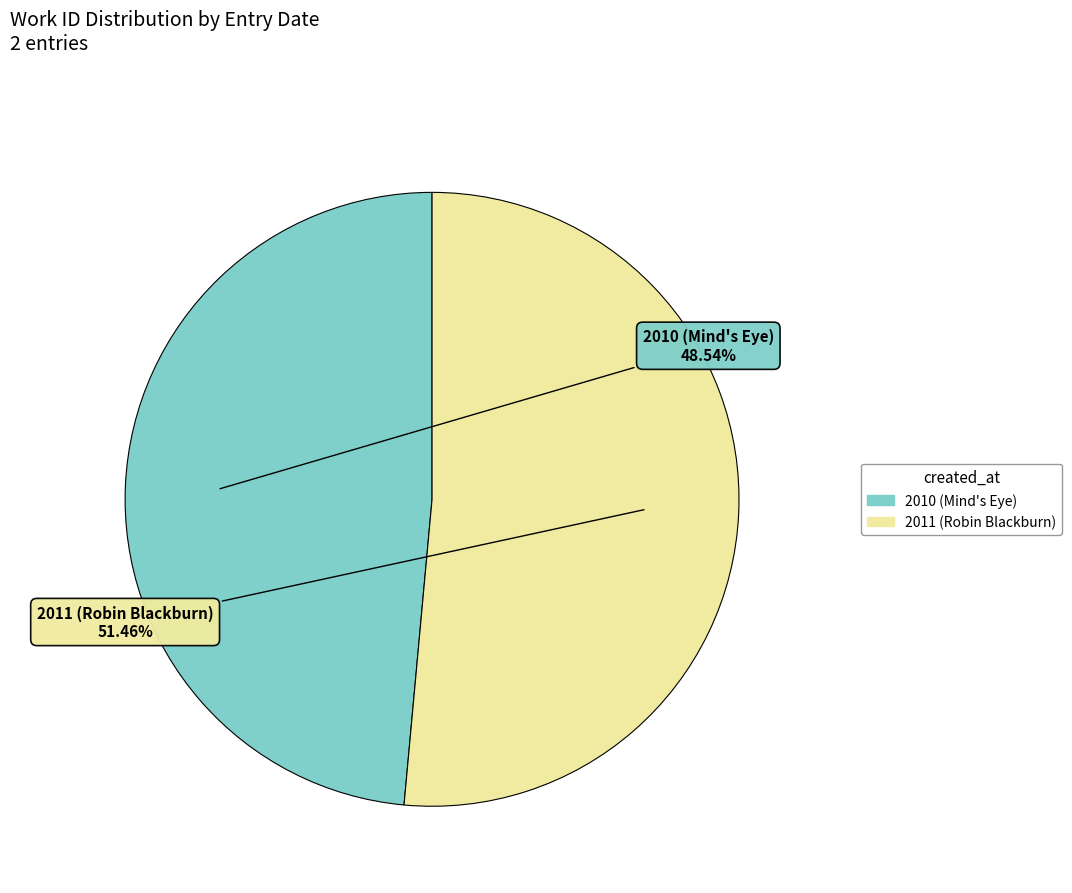

The 2010 (Mind's Eye) slice represents 49% of the pie. True or false?

True